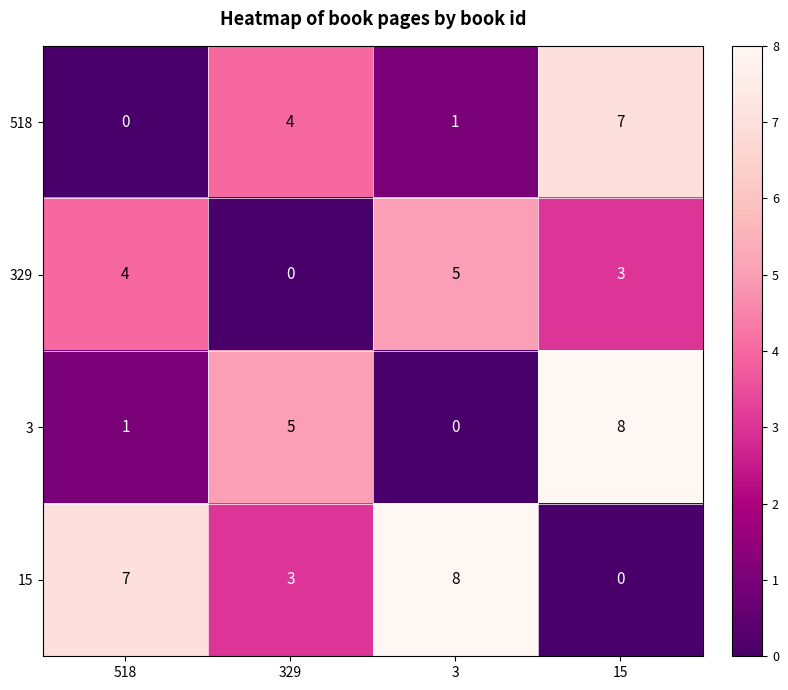

What is the difference between the highest and lowest values at 15?

8